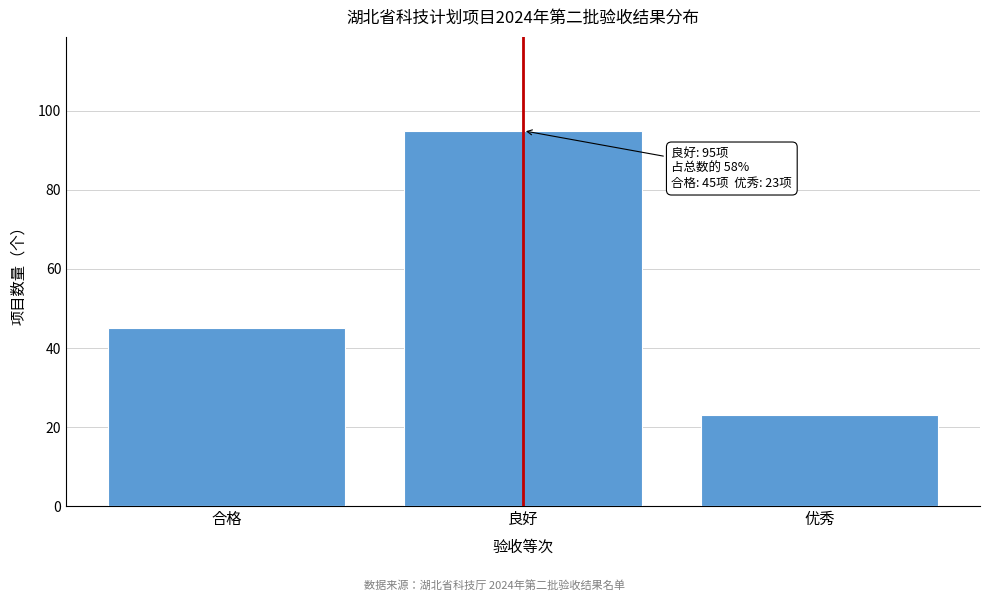

Reading left to right, extract all data points from this chart.

合格=45	良好=95	优秀=23